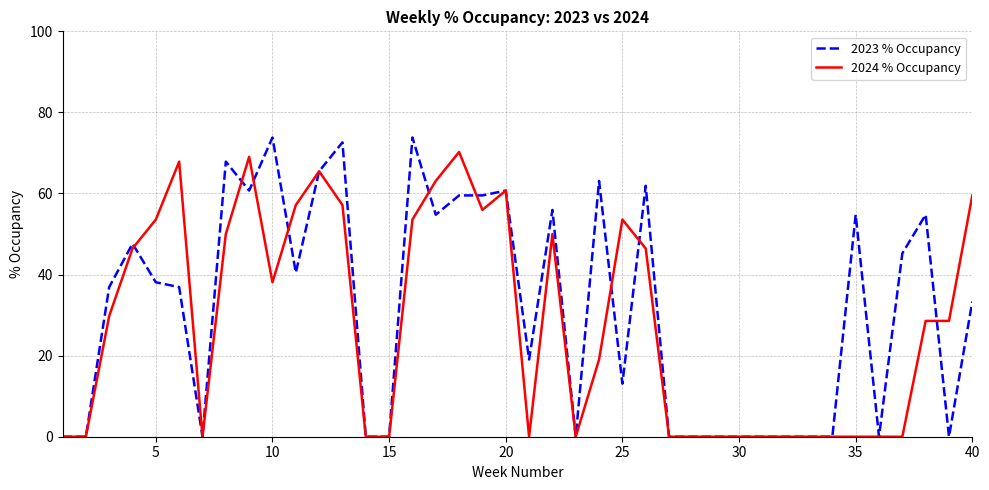

What is the highest value of the 2024 % Occupancy series?

70.2